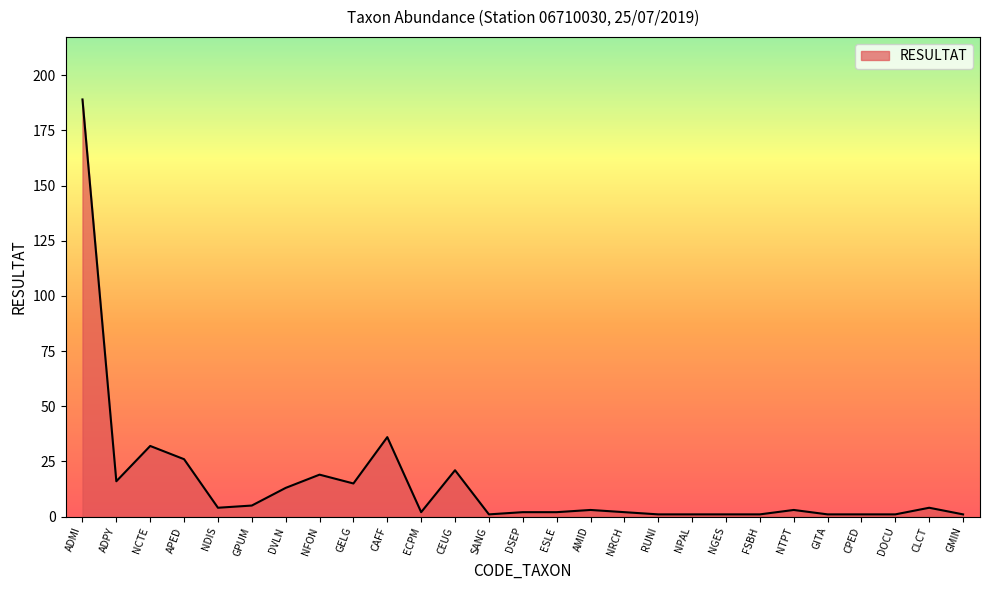

What position from the left is CEUG?

12